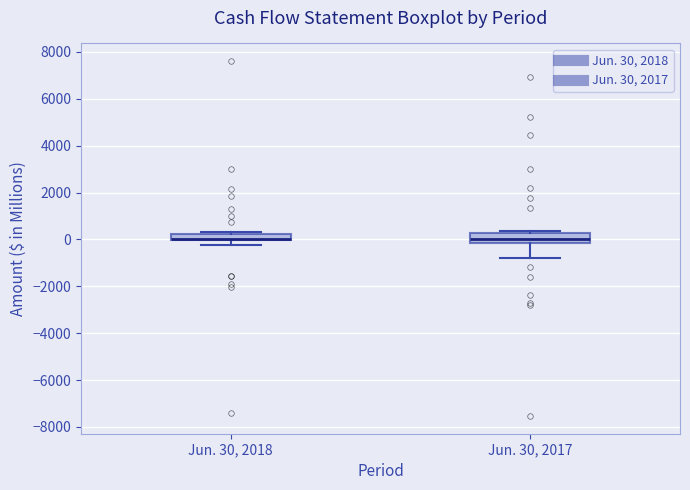

Where does the lower whisker of the box for Jun. 30, 2018 end on the y-axis? The values are not printed on the chart, so give them approximately, as read against the axis.

-200